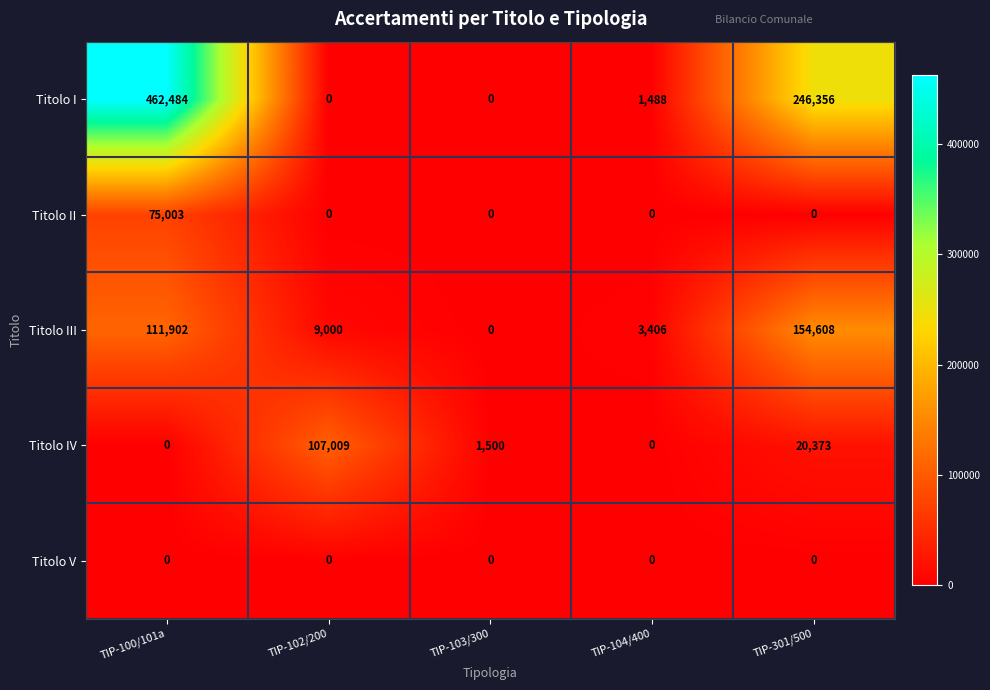

What is the average value of the Titolo IV series?

25776